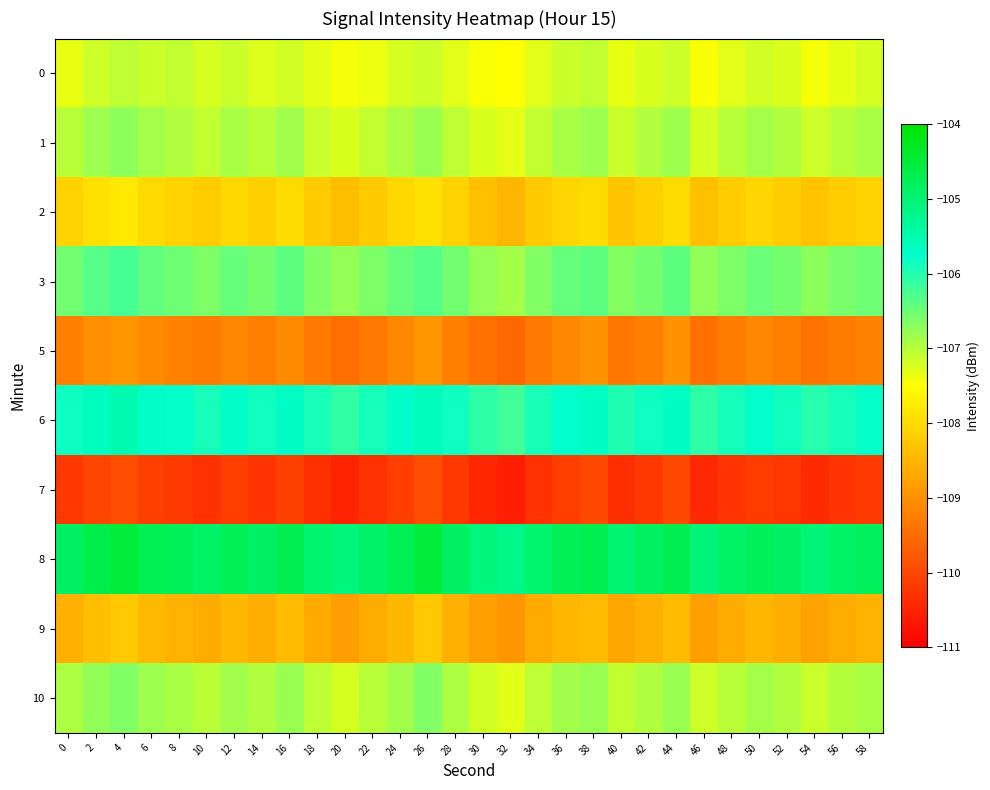

Rank the series by their maximum value, from lowest to highest.

7, 5, 9, 2, 0, 1, 10, 3, 6, 8